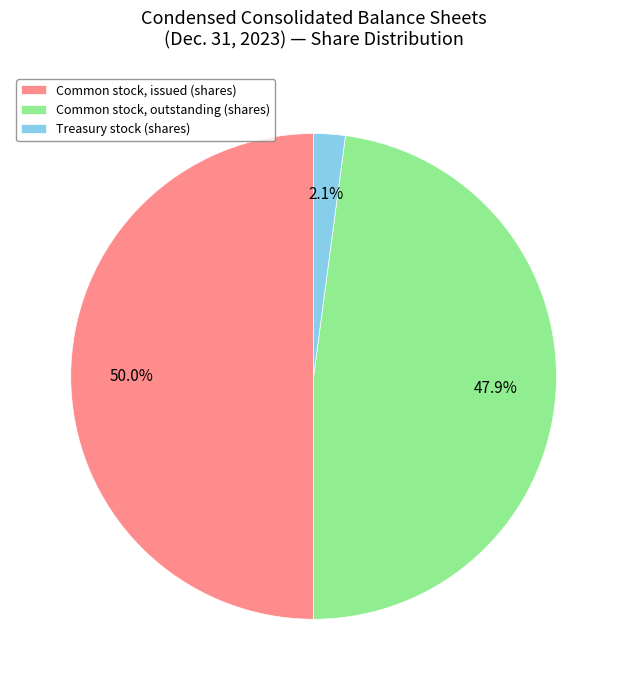

The Treasury stock (shares) slice represents 9% of the pie. True or false?

False